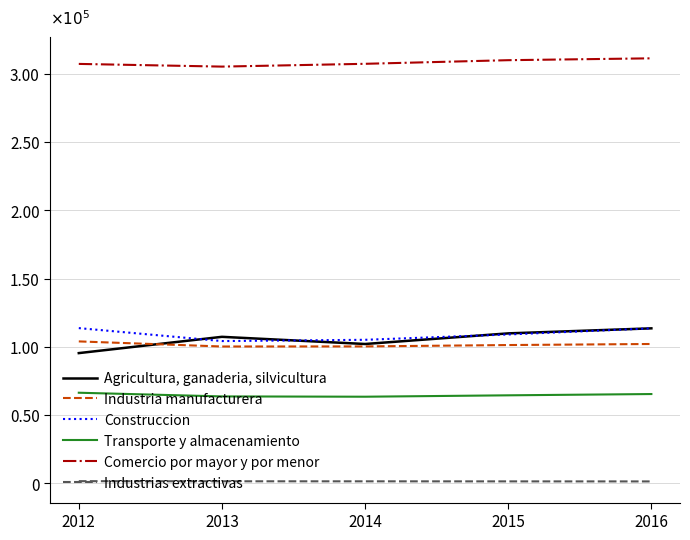

Does the chart display data point markers on the line(s)?

No